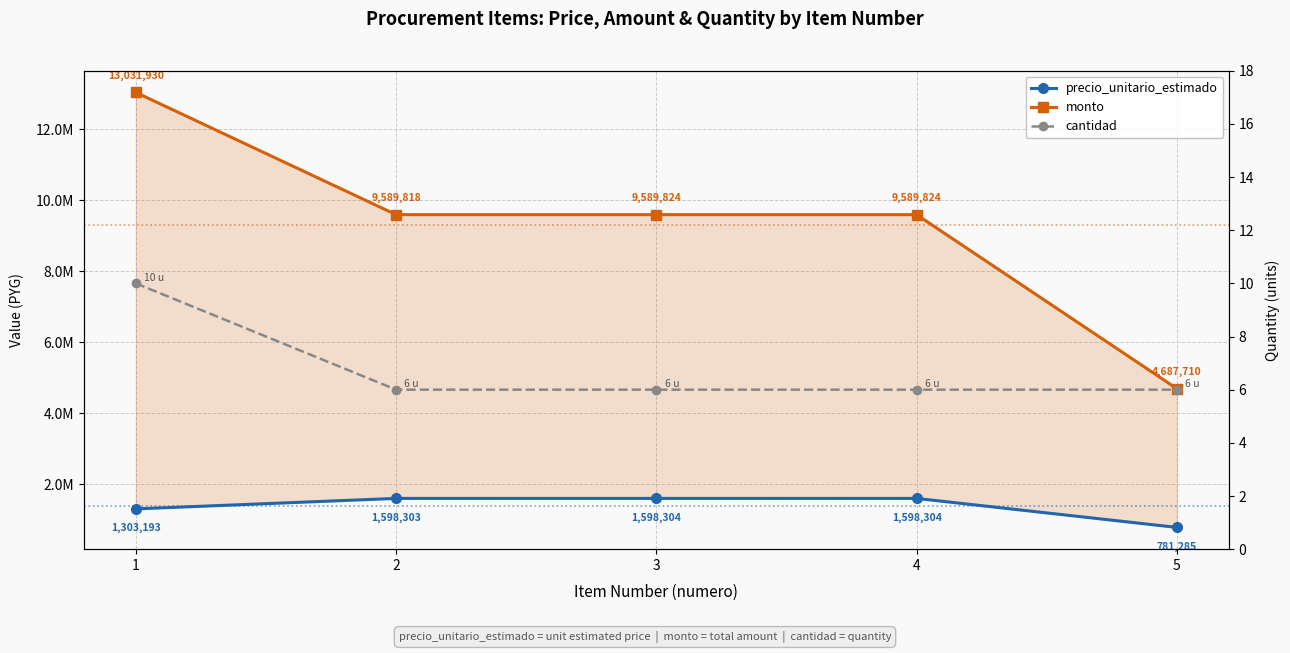

At which category does the chart reach its minimum across all series?

2